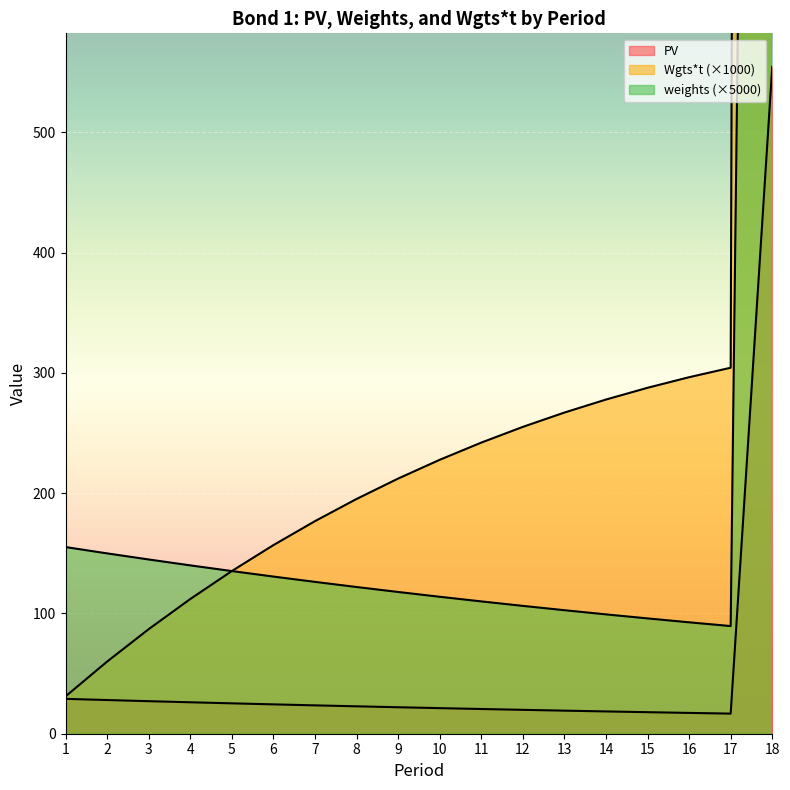

Which series has the widest spread of values?

Wgts*t